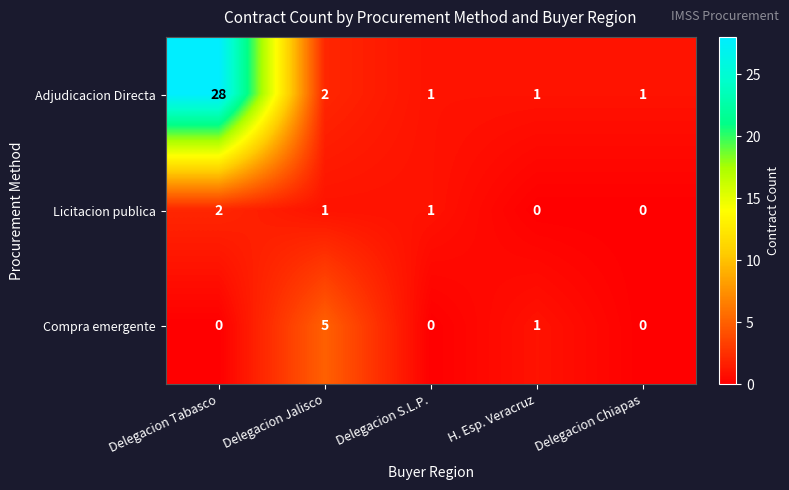

At Delegacion Jalisco, list the series in order from largest to smallest.

Compra emergente, Adjudicacion Directa, Licitacion publica